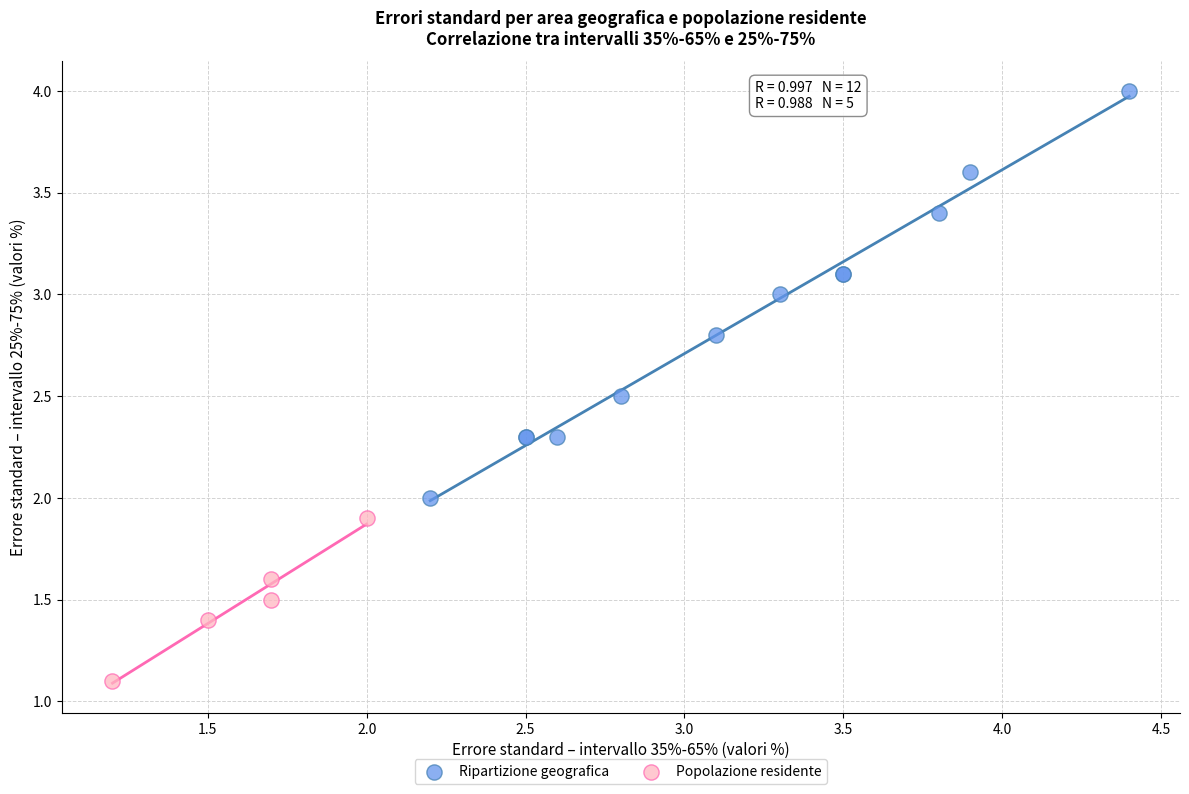

Which series has the widest spread of Y values?

Ripartizione geografica